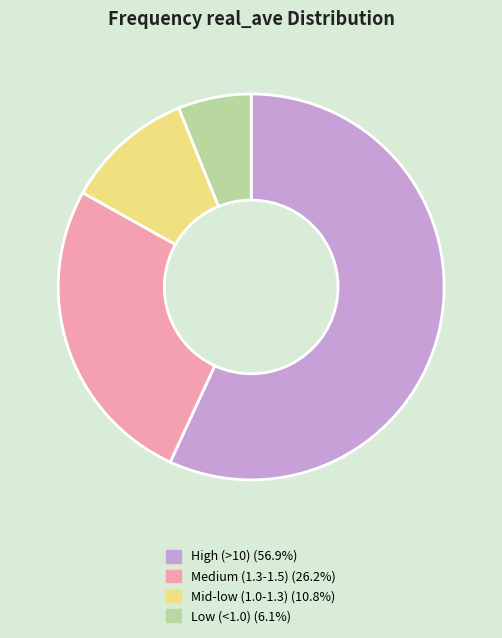

Is there a majority slice in this chart?

Yes